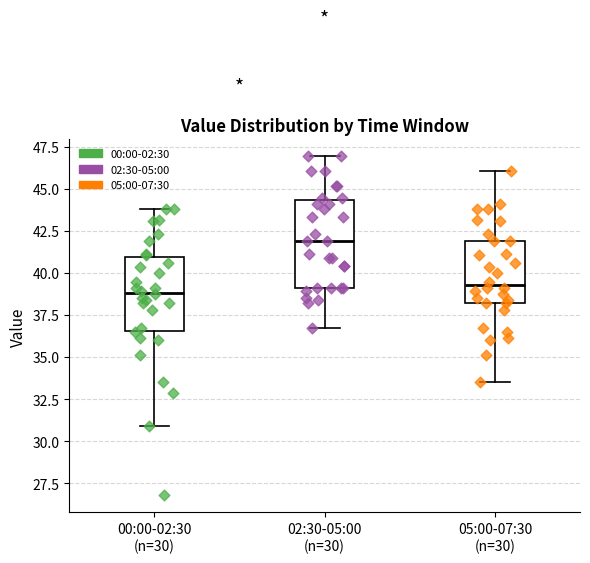

Where does the lower whisker of the box for 00:00-02:30 (n=30) end on the y-axis? The values are not printed on the chart, so give them approximately, as read against the axis.

31.0